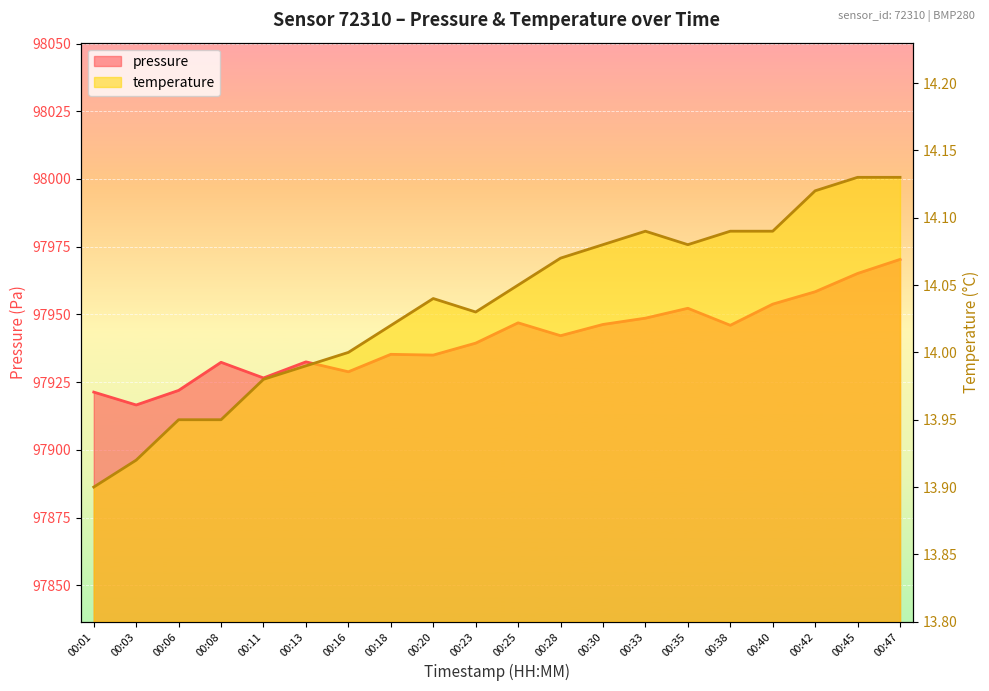

At how many categories does at least one series exceed 88053?

20